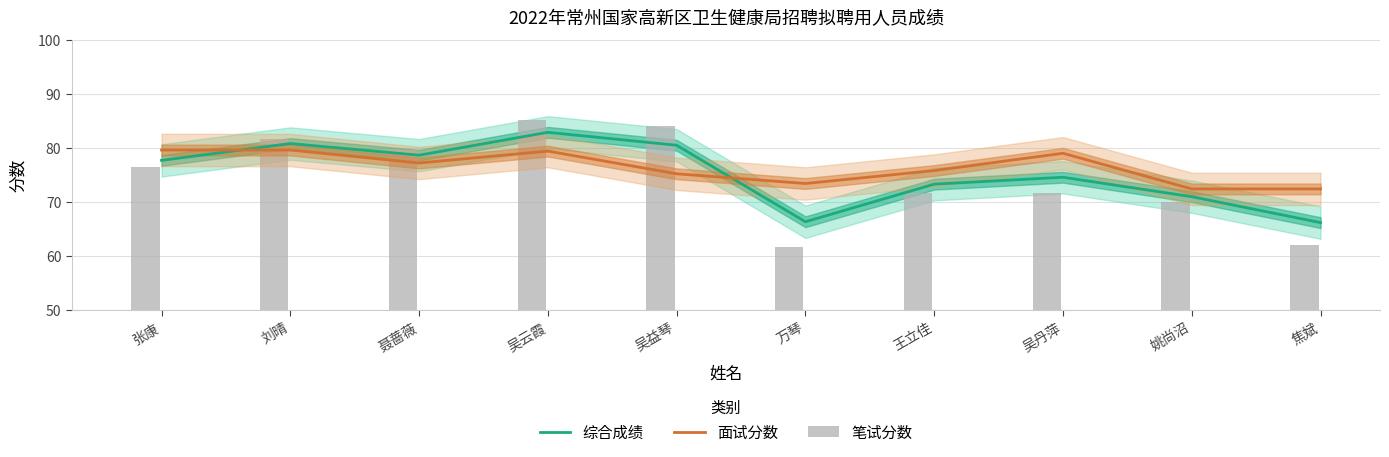

Reading left to right, extract all data points from this chart.

综合成绩: 张康=77.7	刘晴=80.8	聂蔷薇=78.6	吴云霞=82.9	吴益琴=80.5	万琴=66.3	王立佳=73.3	吴丹萍=74.6	姚尚沼=71.0	焦斌=66.2
面试分数: 张康=79.6	刘晴=79.6	聂蔷薇=77.2	吴云霞=79.4	吴益琴=75.2	万琴=73.4	王立佳=75.8	吴丹萍=79.0	姚尚沼=72.4	焦斌=72.4
笔试分数: 张康=76.4	刘晴=81.6	聂蔷薇=79.6	吴云霞=85.2	吴益琴=84.0	万琴=61.6	王立佳=71.6	吴丹萍=71.6	姚尚沼=70.0	焦斌=62.0